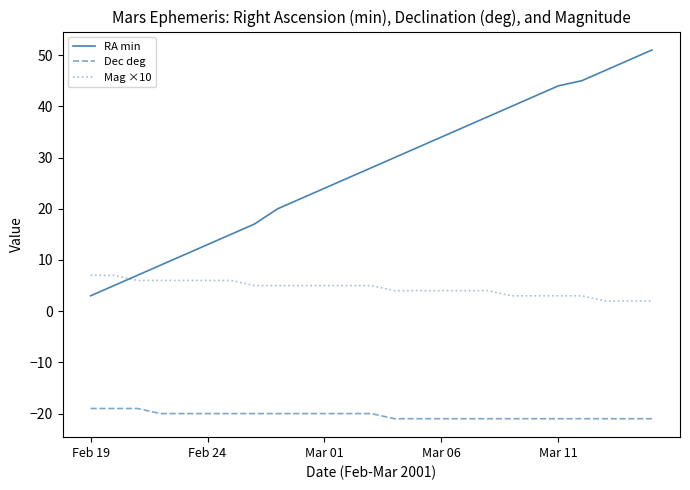

What is the minimum value for Dec deg?

-21